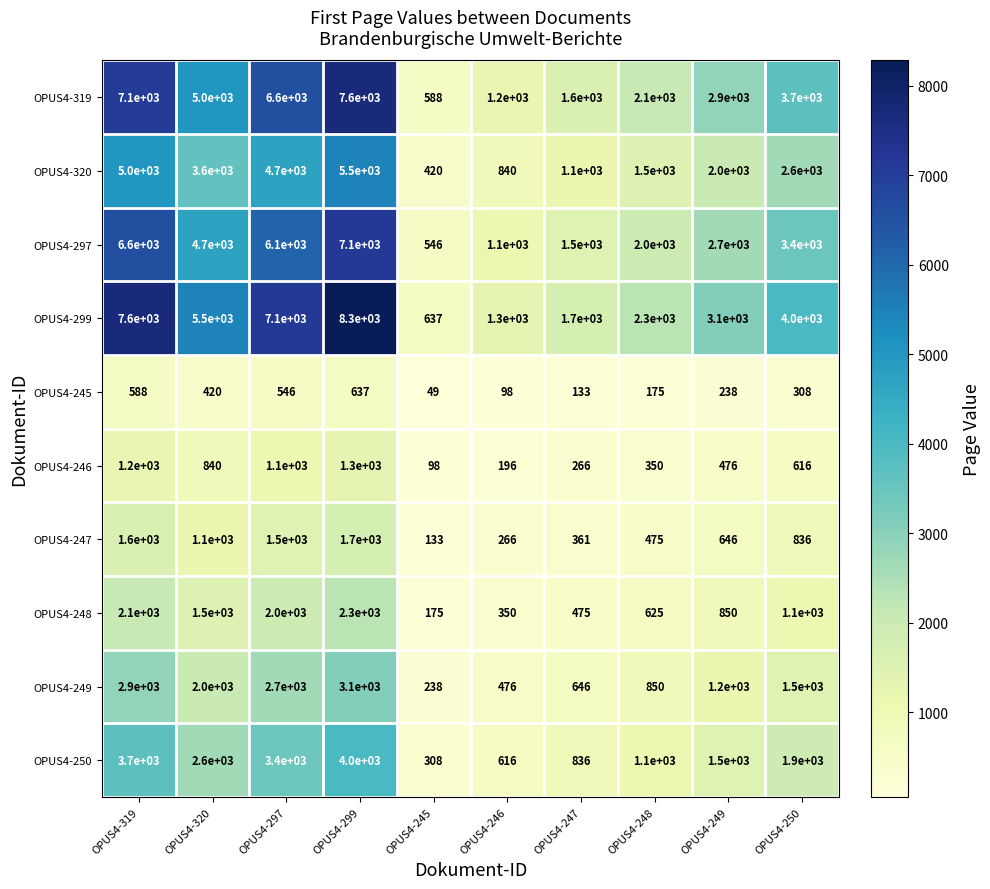

Rank the series at OPUS4-248 from highest to lowest value.

OPUS4-299, OPUS4-319, OPUS4-297, OPUS4-320, OPUS4-250, OPUS4-249, OPUS4-248, OPUS4-247, OPUS4-246, OPUS4-245